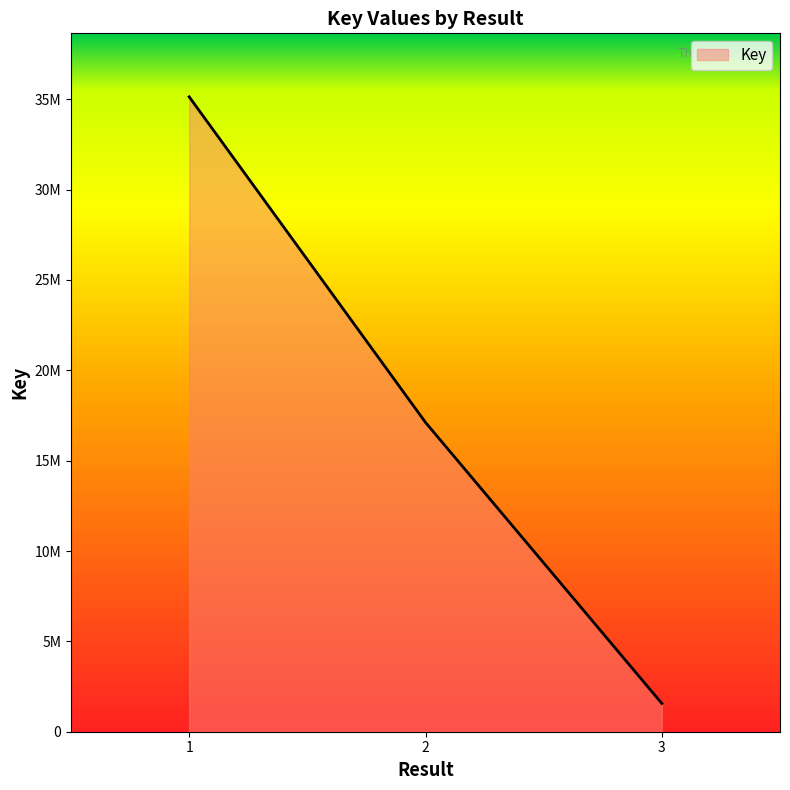

Reading left to right, transcribe all the data shown in this chart.

35135478	17116662	1564467